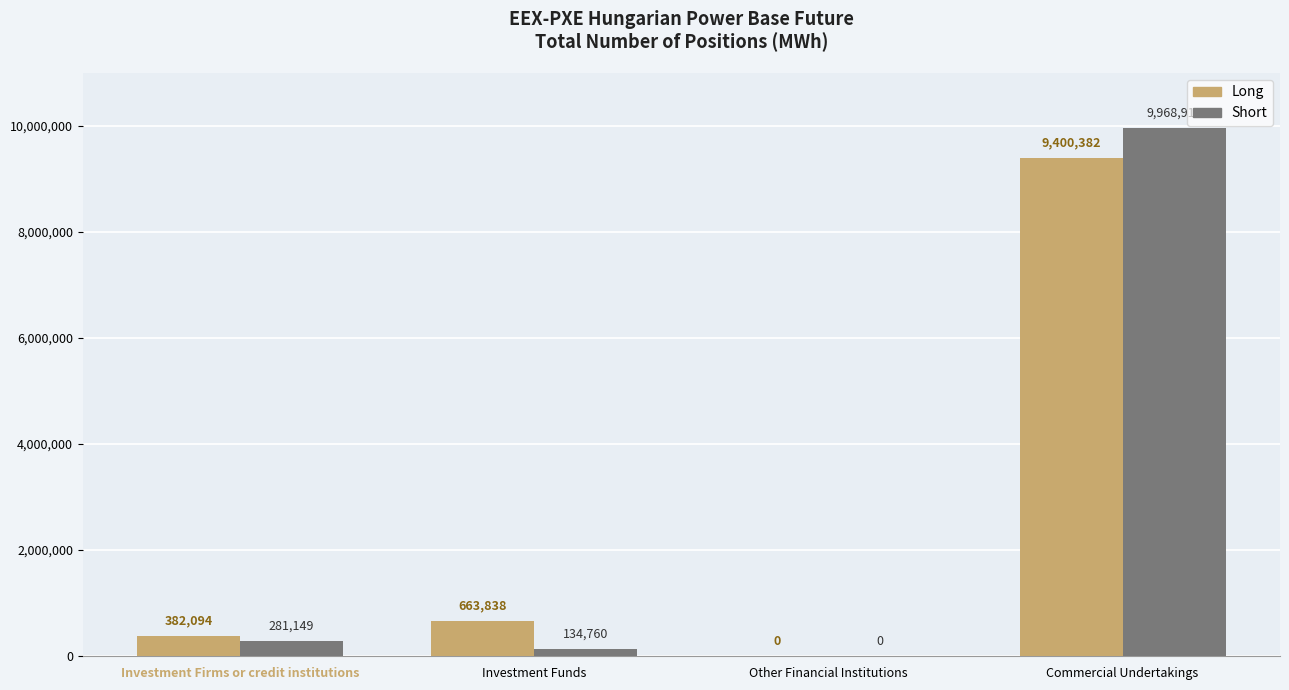

What is the total value across all series at Investment Funds?

798598